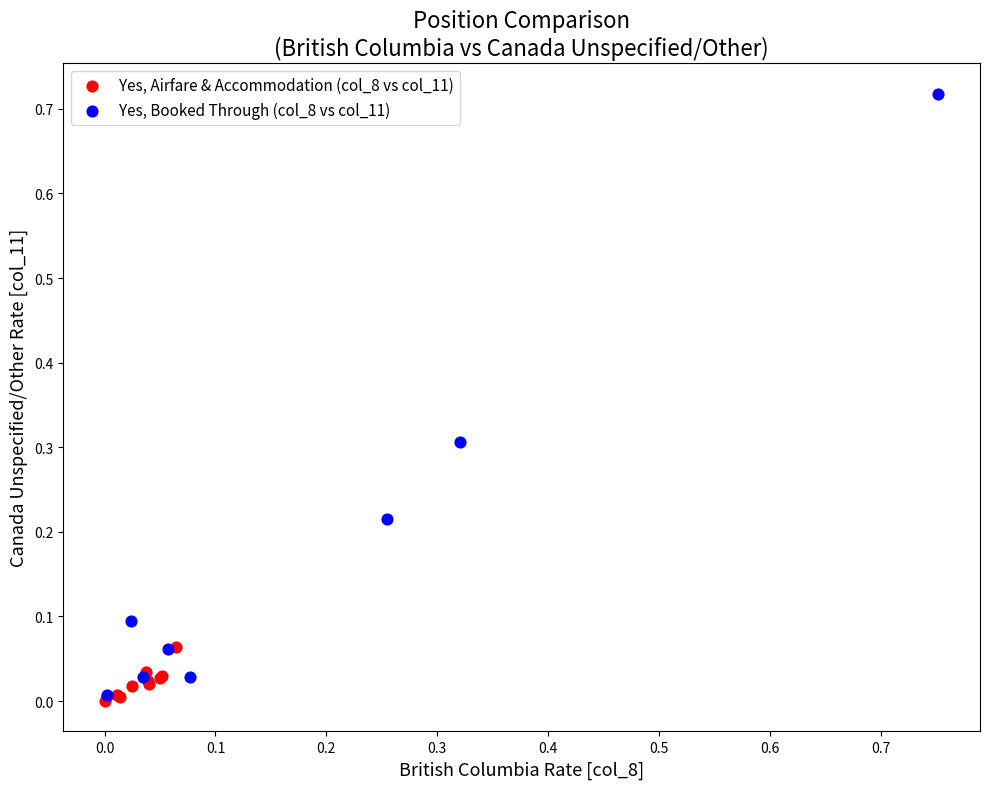

Which series has the widest spread of Y values?

Yes, Booked Through (col_8 vs col_11)